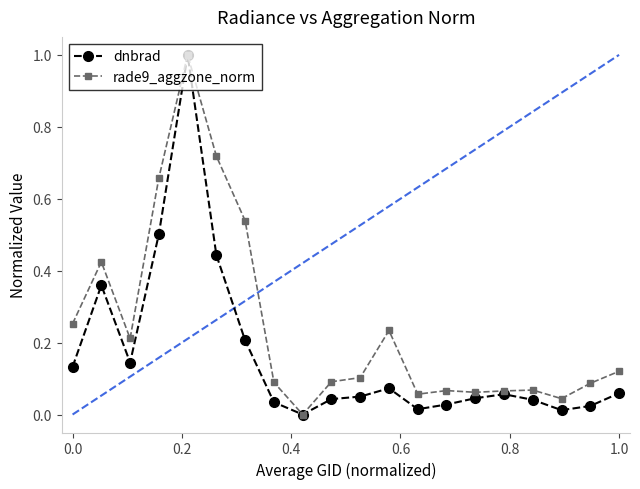

Does the chart have visible grid lines?

No